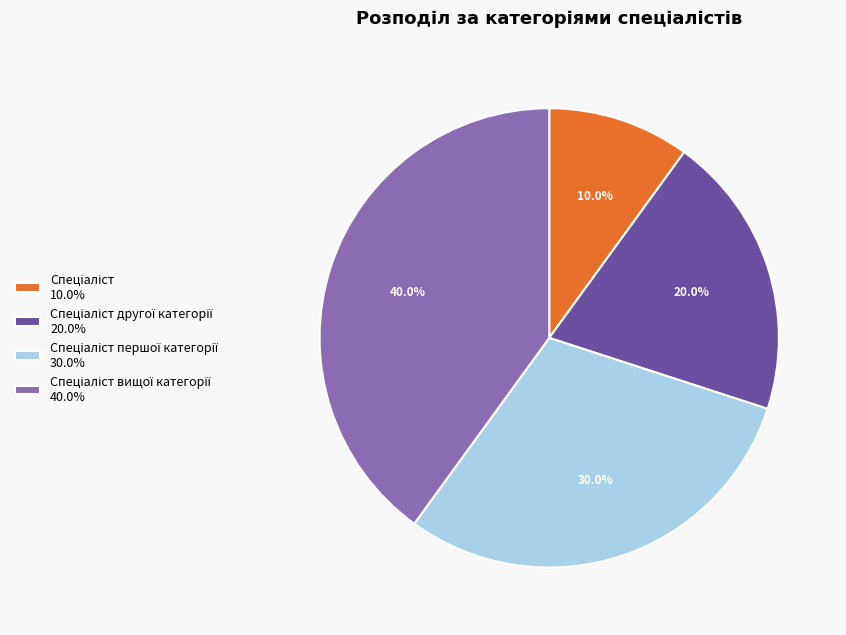

Does any single category account for the majority?

No